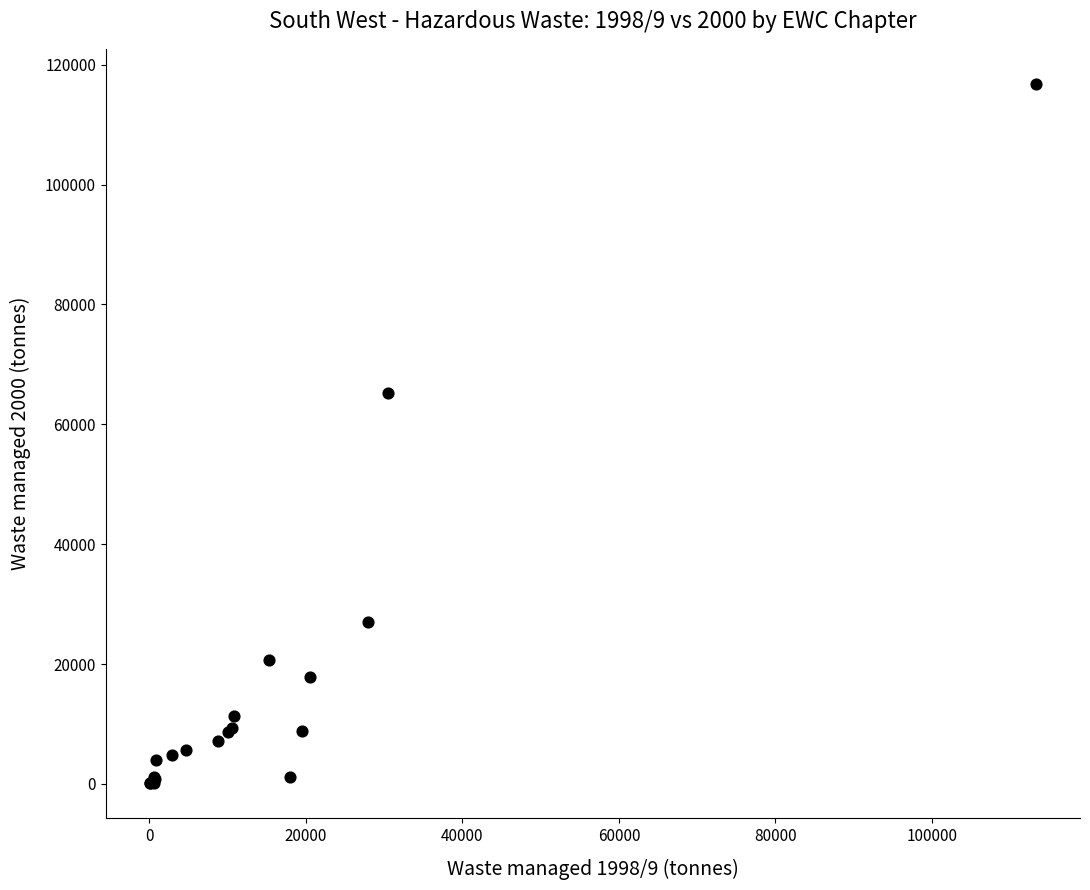

What Y value in the scatter plot is closest to 58463?

65144.6